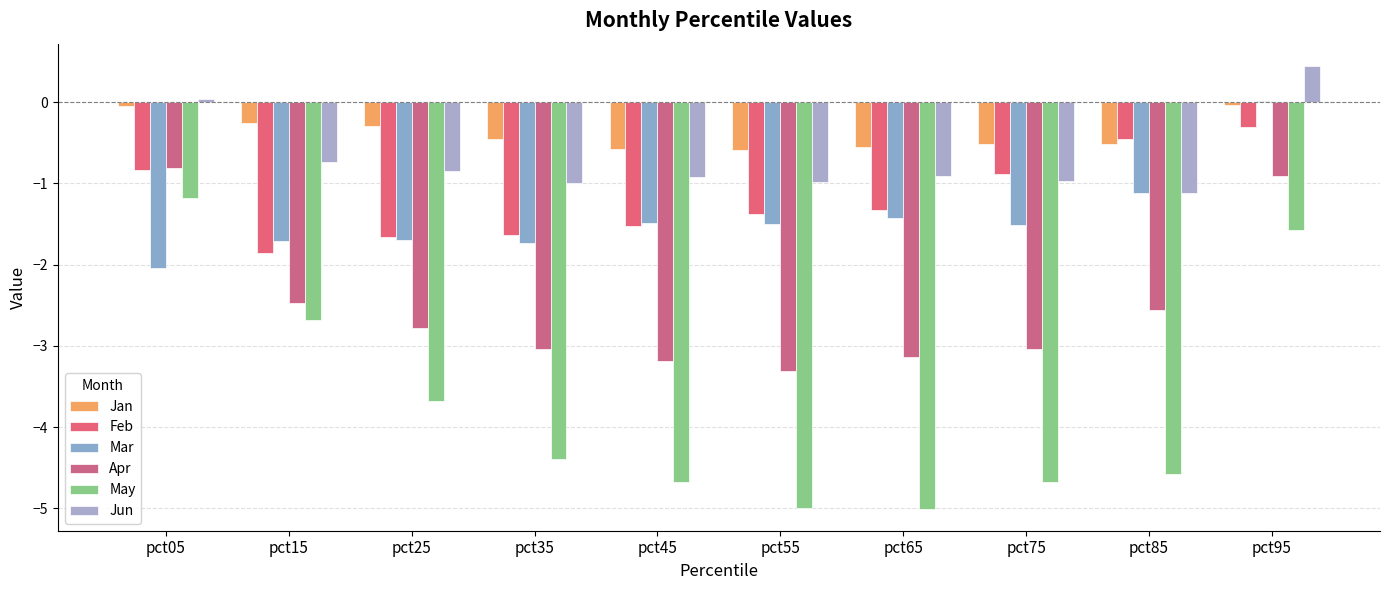

At which label is Feb closest to -1?

pct75